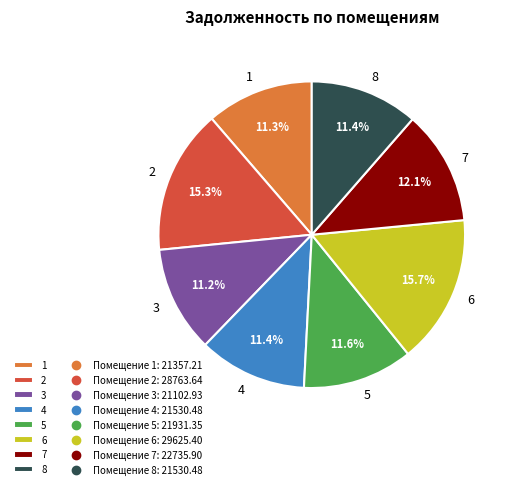

Is 2 the majority of the pie?

No